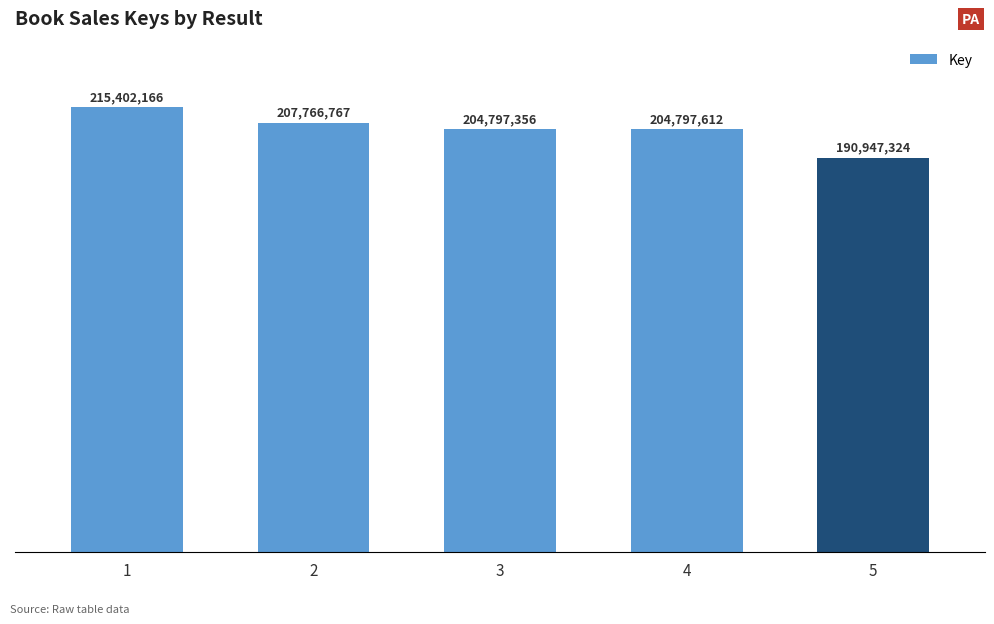

Does the chart contain any negative values?

No